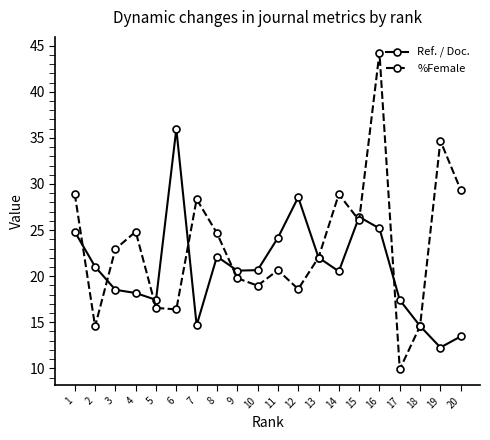

Is this an area chart (filled region under the line)?

No